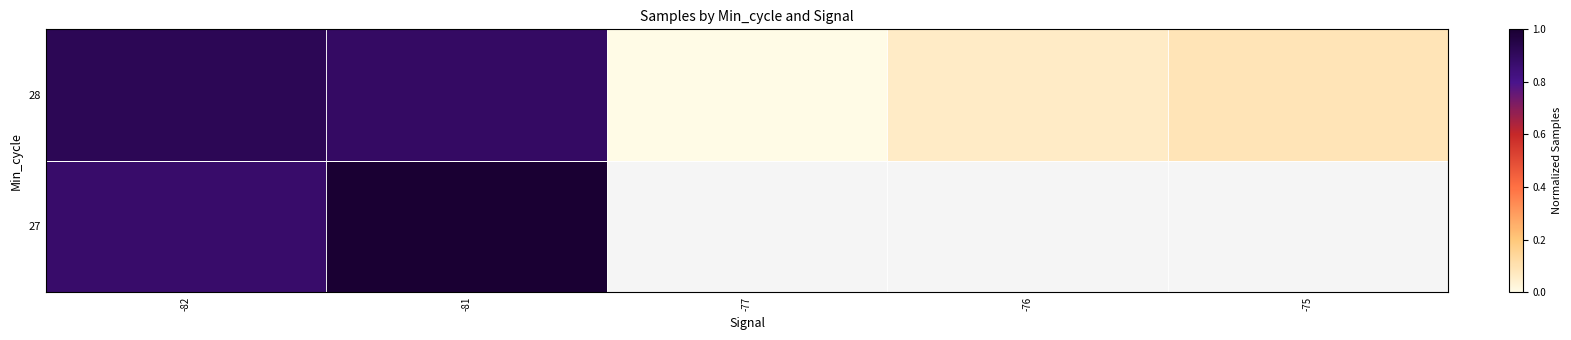

List the series in order of their overall mean, lowest first.

27, 28